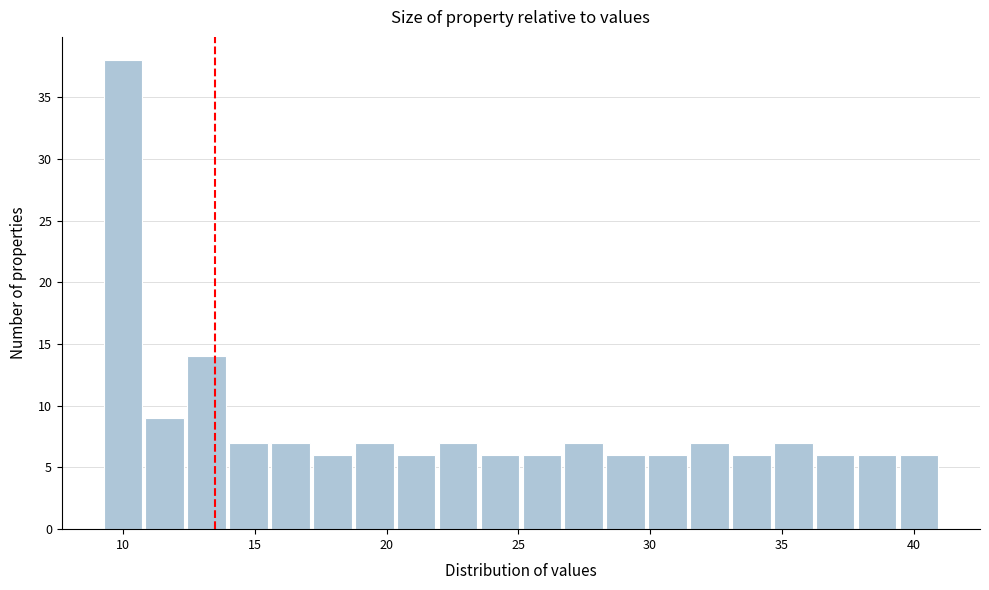

Read against the x-axis, roughly where is the centre of the tallest bar?

10.0